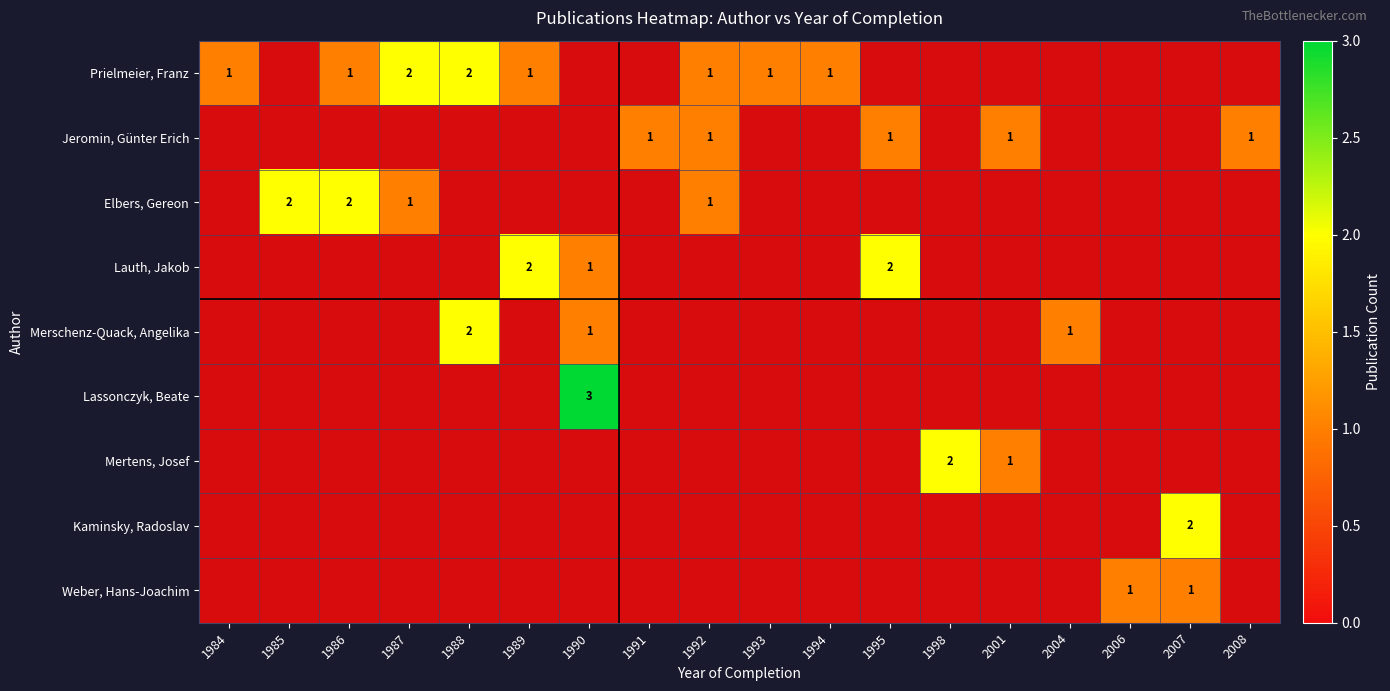

The value of Prielmeier, Franz at 1984 is 1. True or false?

True